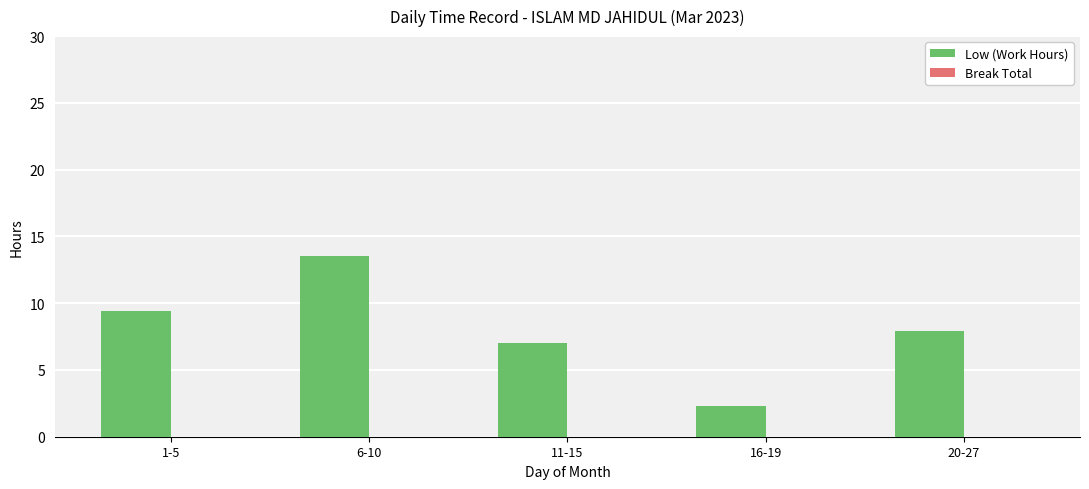

Count the number of categories in the chart.

5